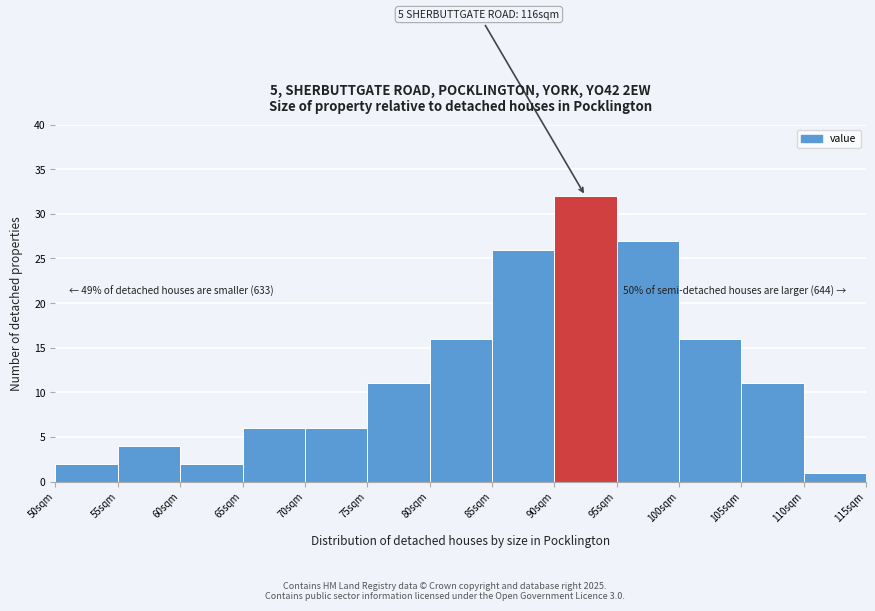

Reading left to right, what are all the values shown in this chart?

2	4	2	6	6	11	16	26	32	27	16	11	1